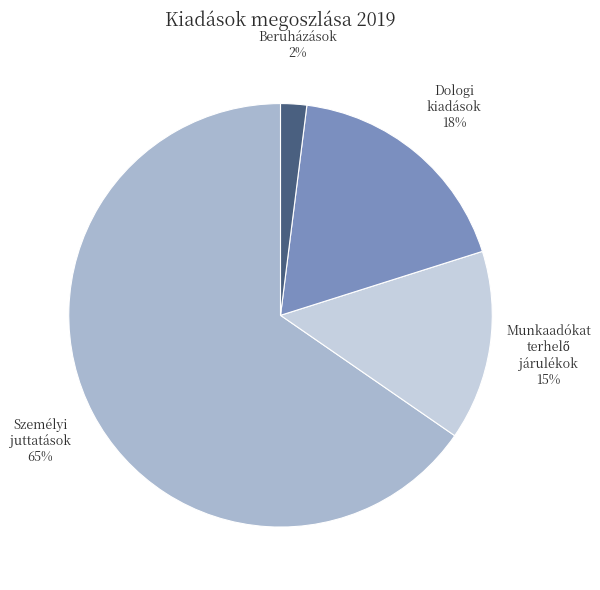

True or false: Dologi kiadások accounts for 7% of the total.

False